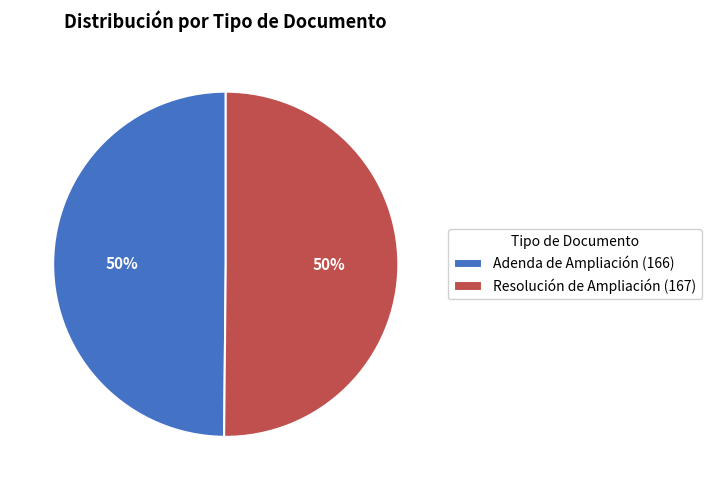

To the nearest percent, what is the combined percentage of Adenda de Ampliación and Resolución de Ampliación?

100%